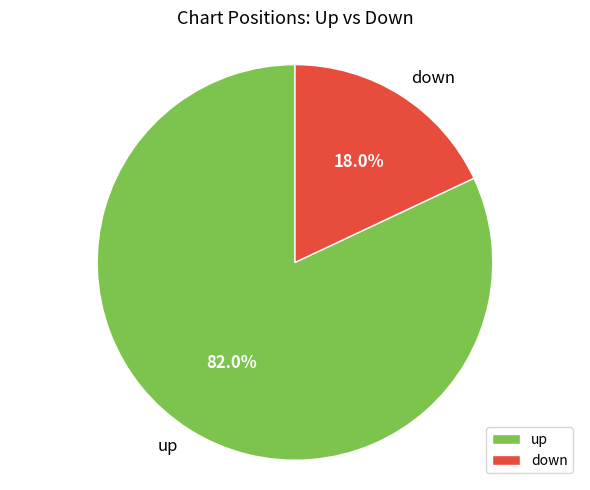

Which slice represents more than half of the pie?

up